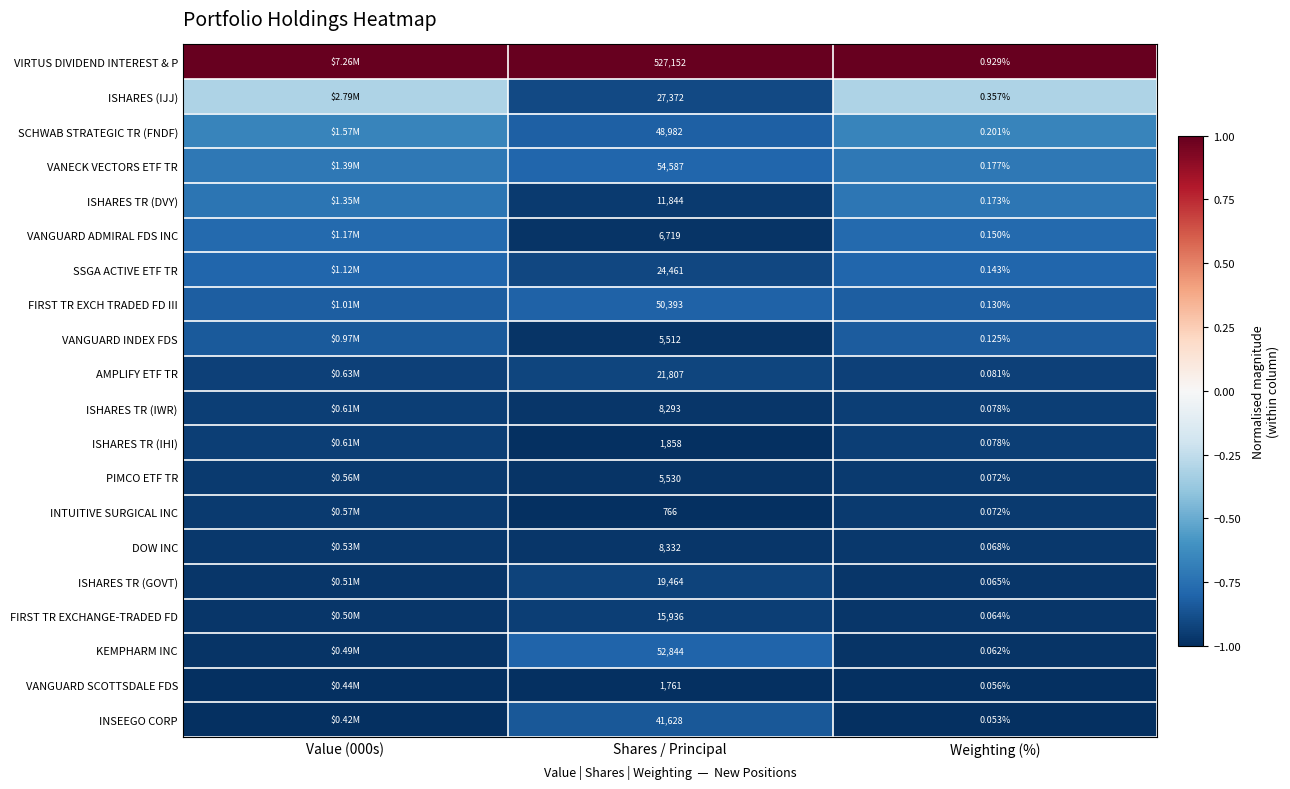

The value of ISHARES TR (DVY) at Weighting (%) is -0.2. True or false?

False